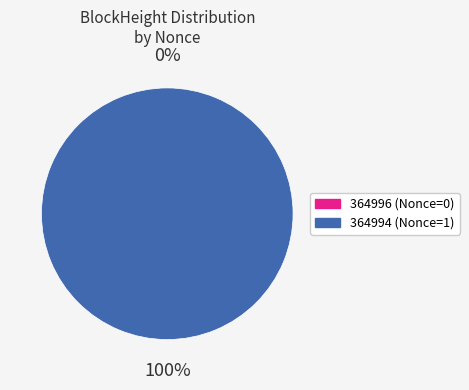

To the nearest percent, what is the average slice percentage?

50%